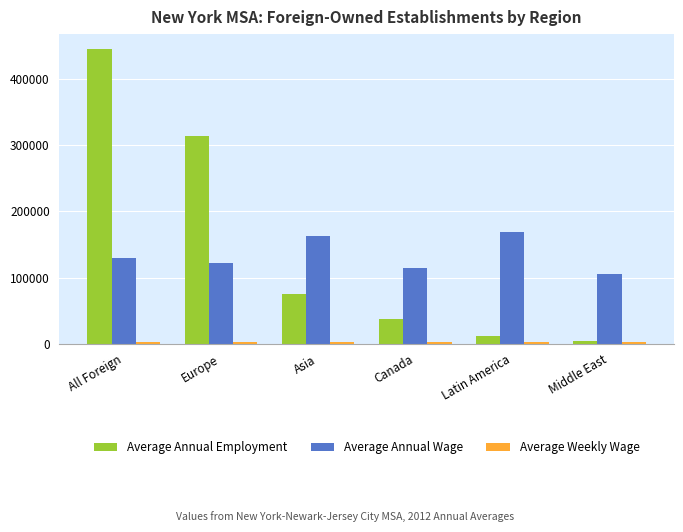

What is the average value of the Average Annual Employment series?

147923